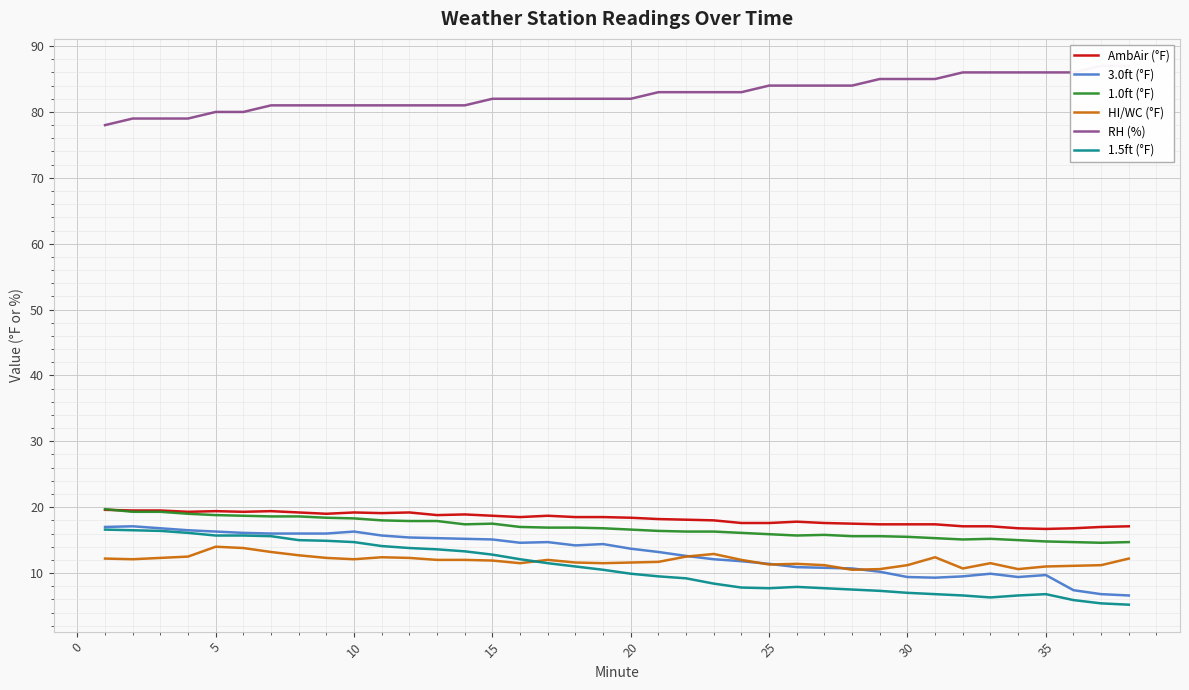

True or false: AmbAir (°F) and HI/WC (°F) intersect in this chart.

False